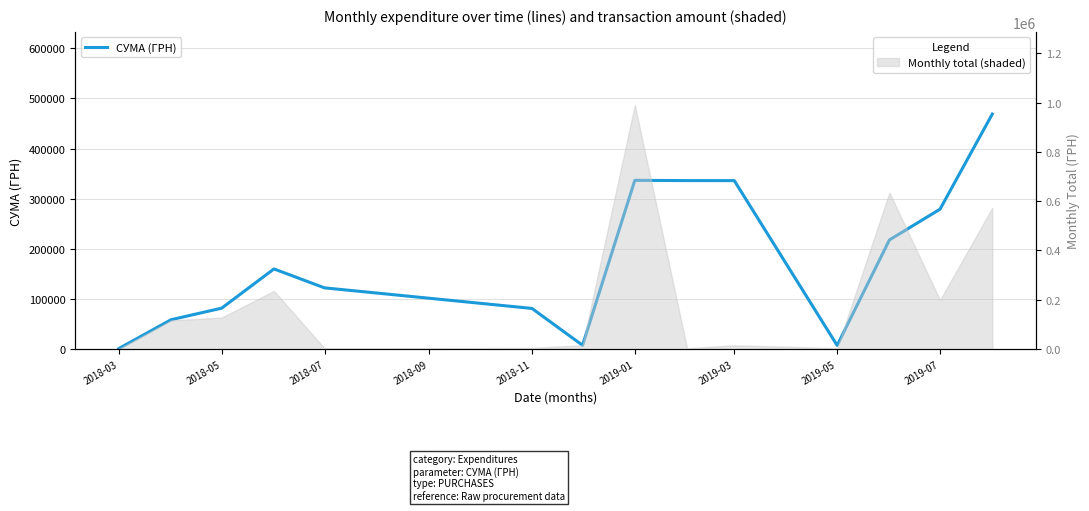

What is the sum of all values?

2491319.9